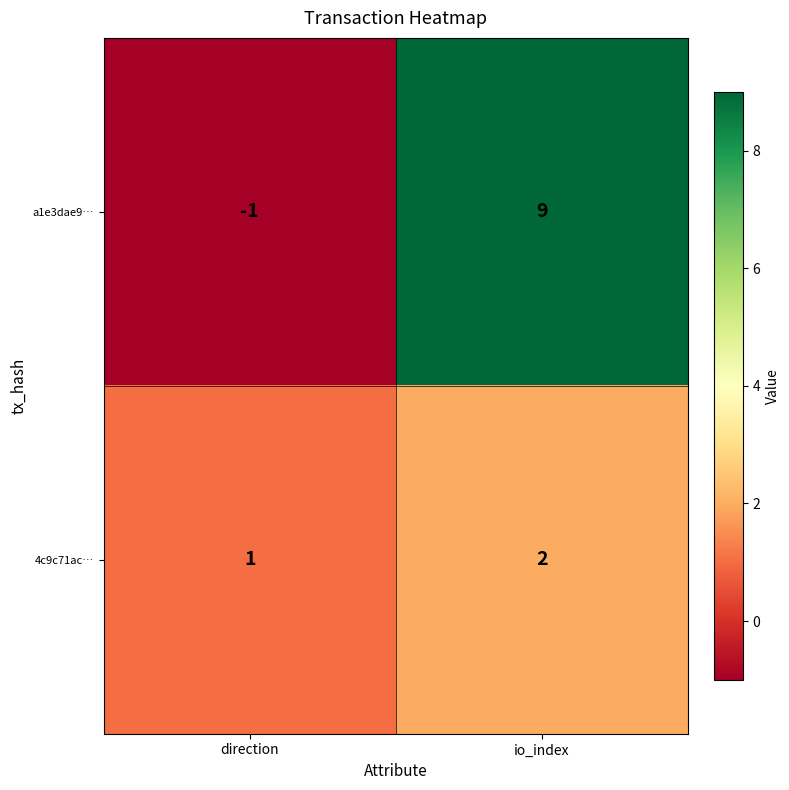

What is the total value across all series at io_index?

11